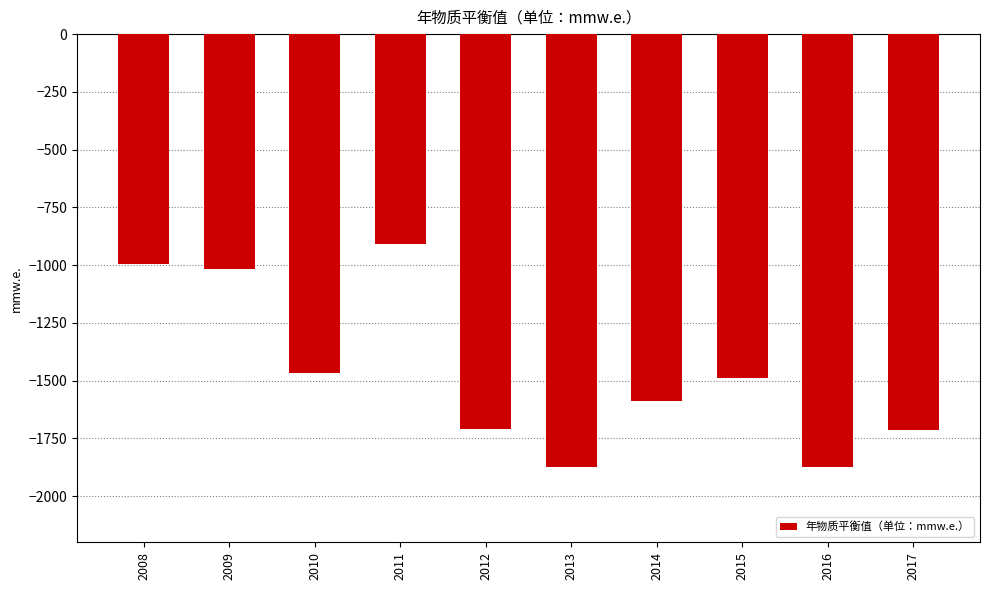

What is the change in value from 2014 to 2015?

+100